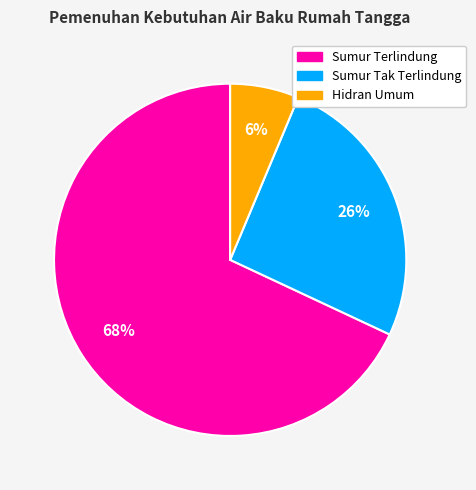

Is there any slice that represents more than half of the pie?

Yes